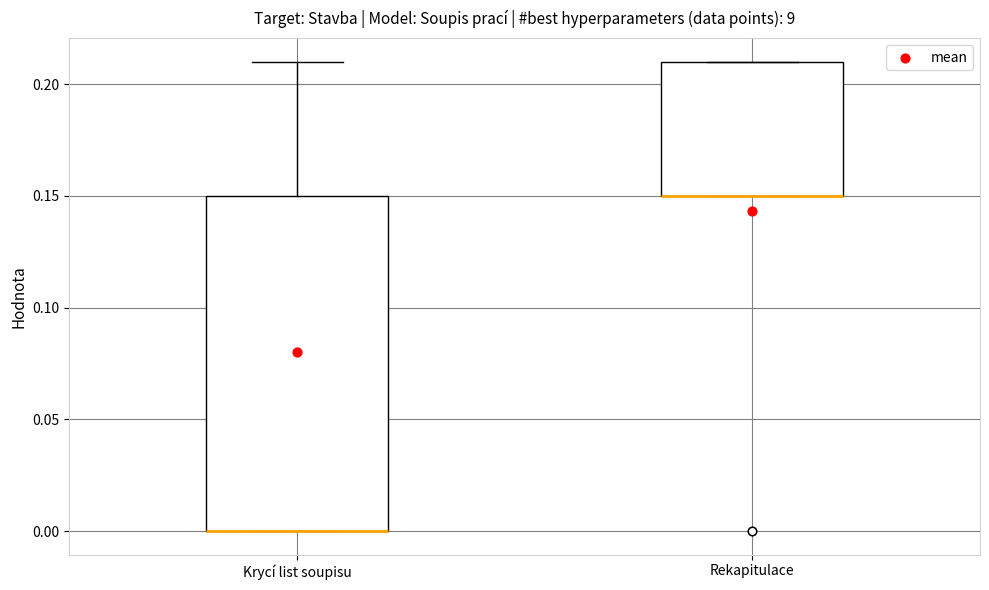

Where is the lower edge of the box for Rekapitulace on the y-axis? The values are not printed on the chart, so give them approximately, as read against the axis.

0.15